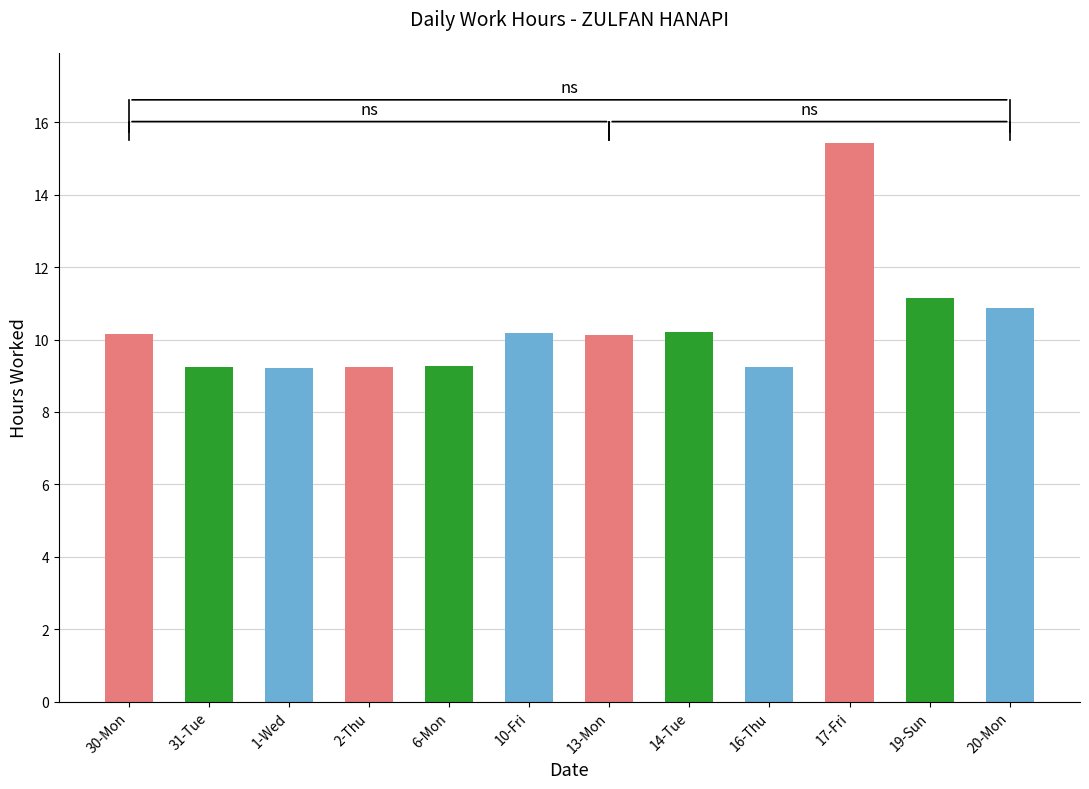

What is the sum of all values?

124.4